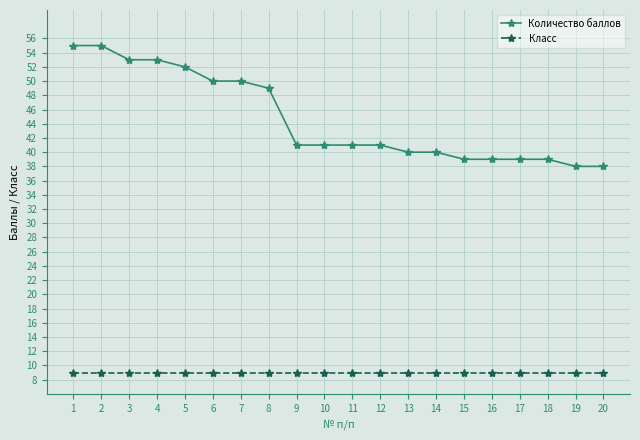

What is the difference between the Количество баллов values at 14 and 1?

15